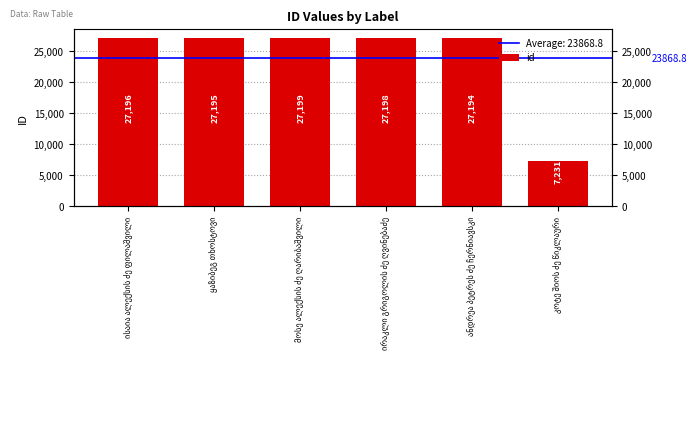

Which category has the highest value across all series?

მოსე ალექსის ძე ღარიბაშვილი